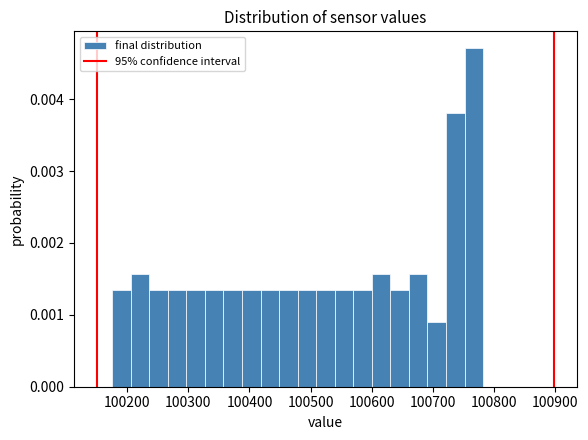

Read against the x-axis, roughly where is the centre of the tallest bar?

100770